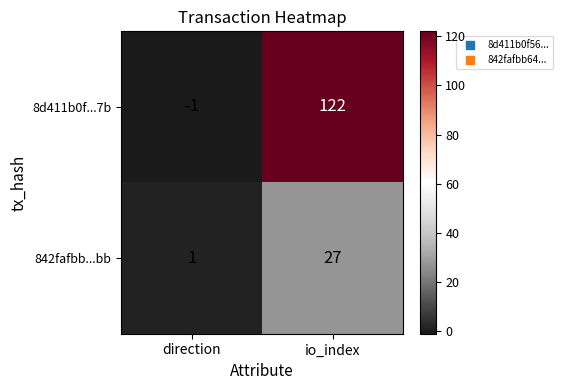

What is the difference between the maximum and minimum values in the 842fafbb...bb series?

26